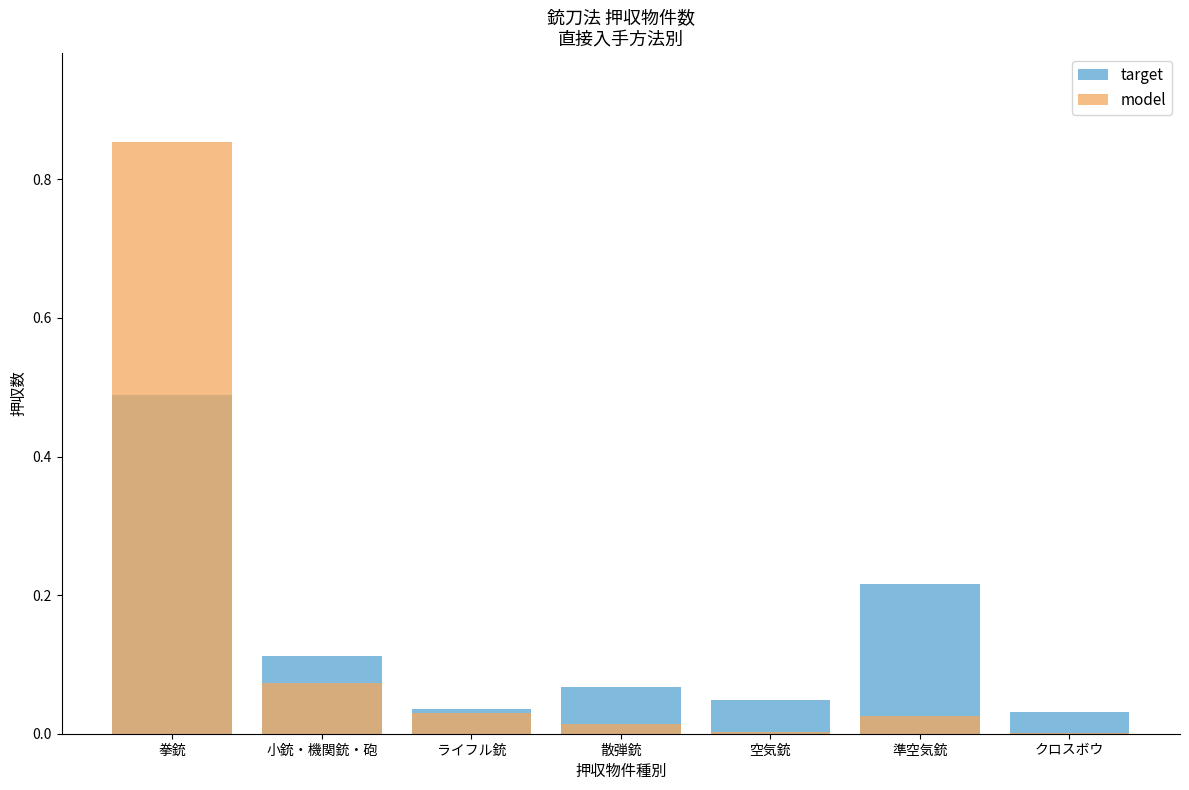

Count the number of categories in the chart.

7